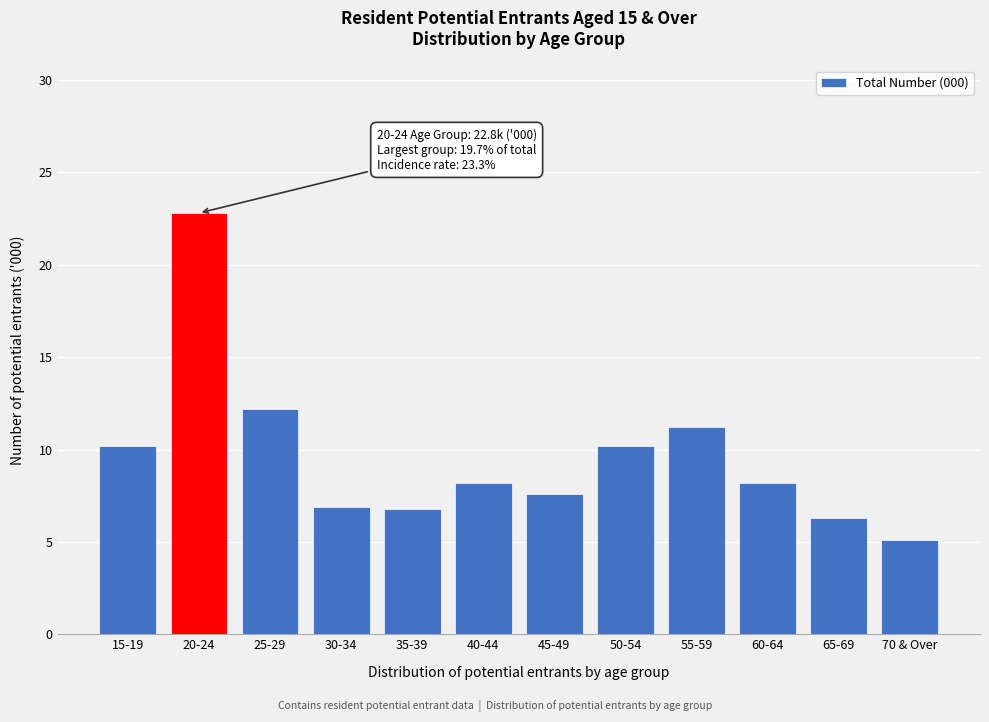

Which has a higher value, 70 & Over or 55-59?

55-59